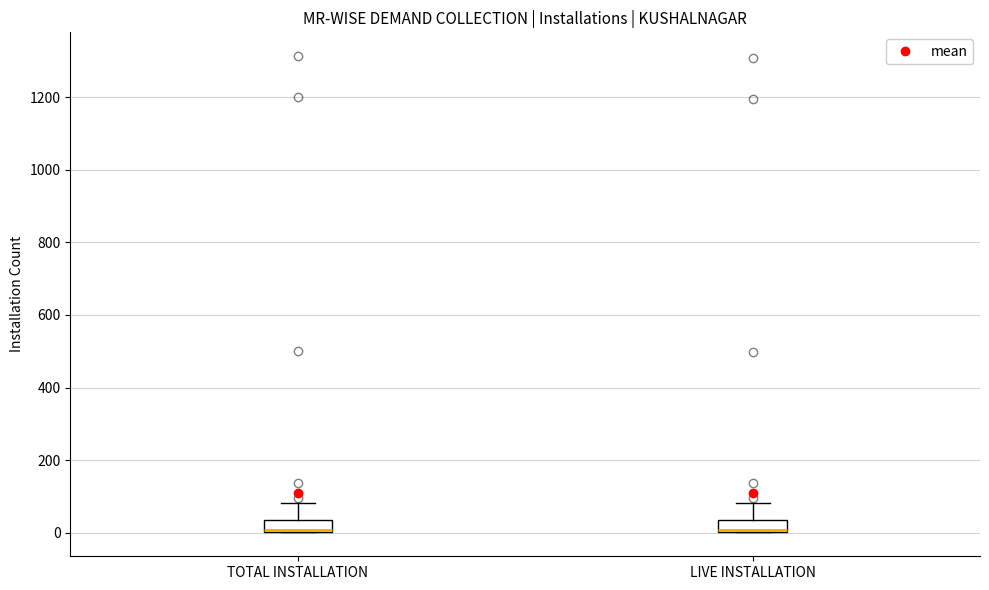

Reading left to right, read every box against the y-axis: the position of its median line, the range the box covers, and the ends of its whiskers. The values are not printed on the chart, so give them approximately, as read against the axis.

TOTAL INSTALLATION: median 0, box 0 to 40, whiskers 0 to 80
LIVE INSTALLATION: median 0, box 0 to 40, whiskers 0 to 80